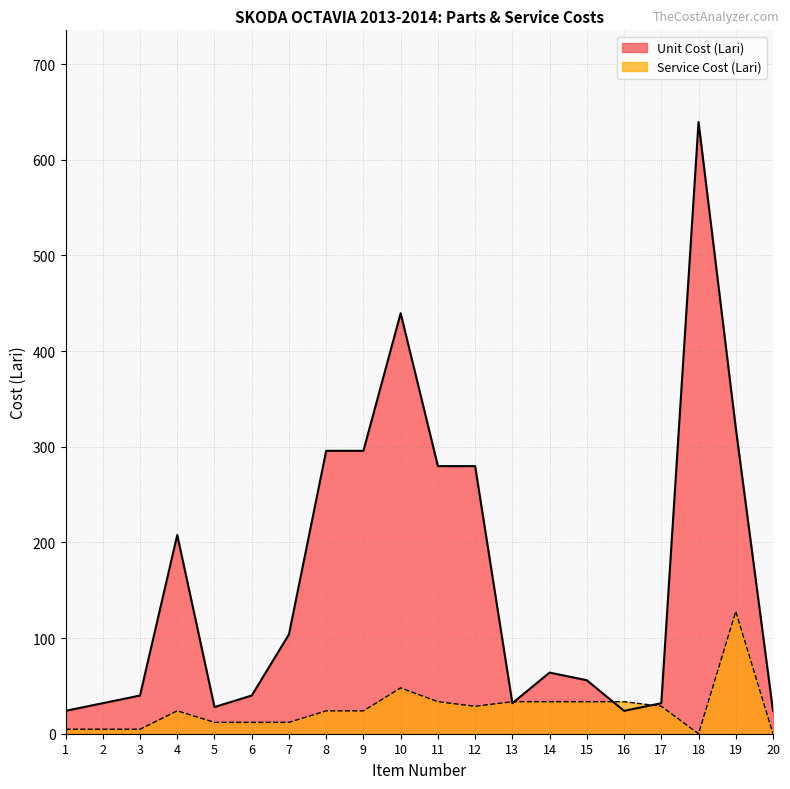

Which series has the largest range (max minus min)?

Unit Cost (Lari)